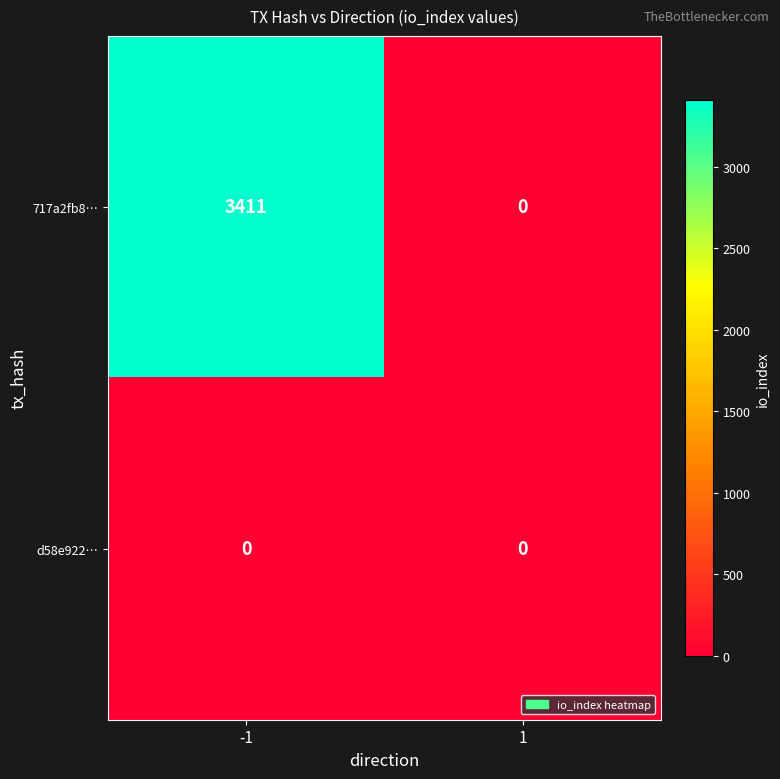

Is it true that d58e922… equals 0 at 1?

True